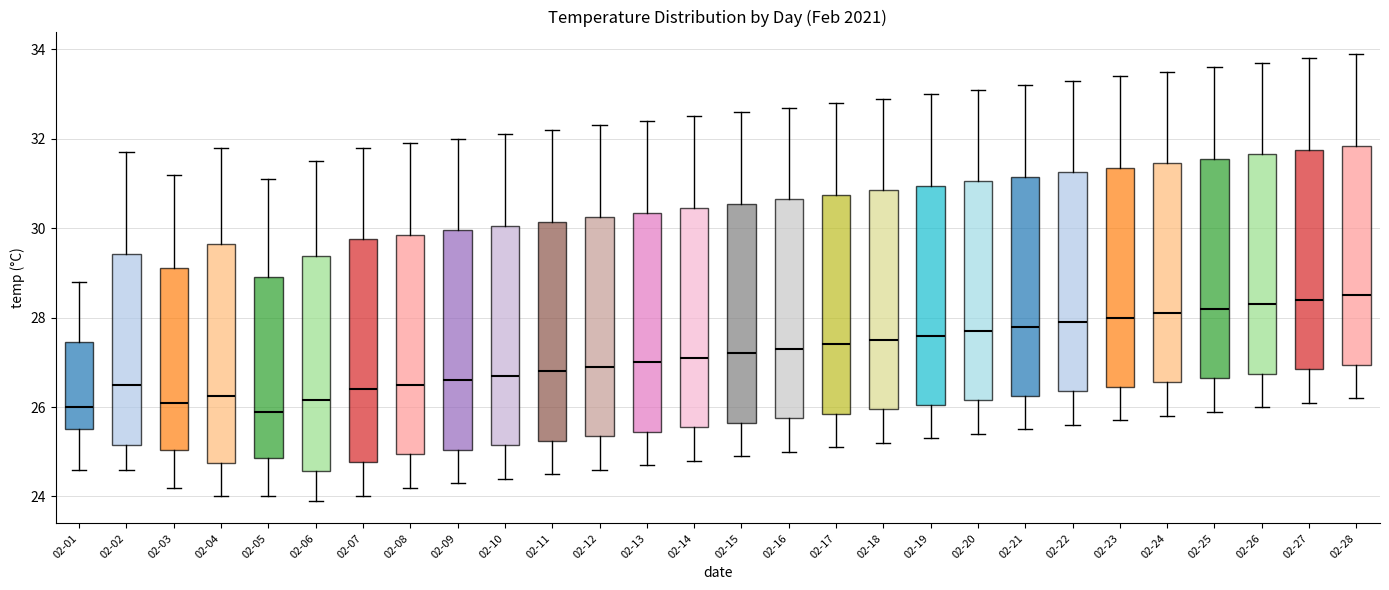

Where is the upper edge of the box for 02-05 on the y-axis? The values are not printed on the chart, so give them approximately, as read against the axis.

29.0